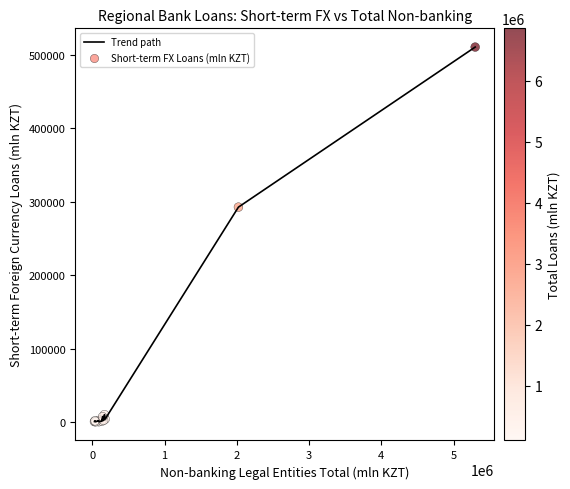

What is the greatest value displayed?

510745.1